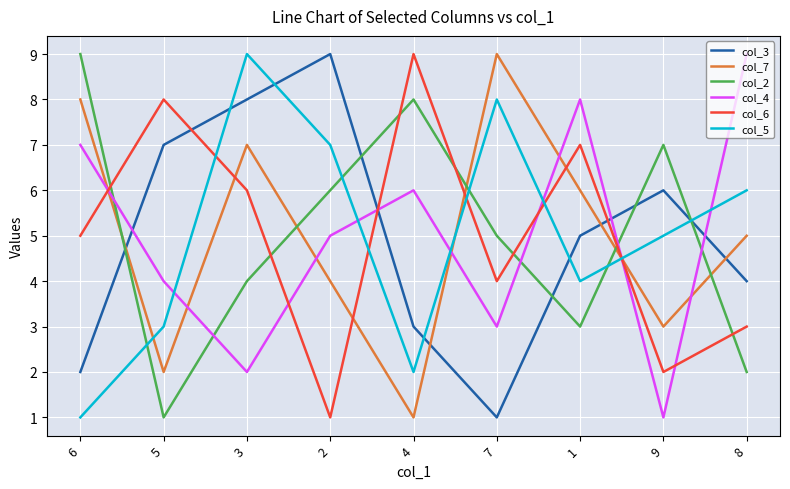

Does the chart have visible grid lines?

Yes